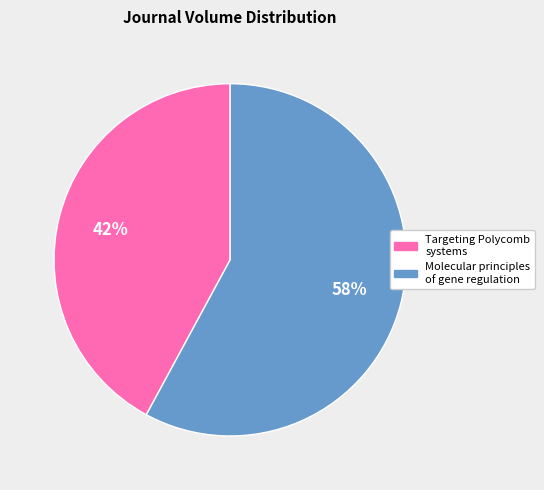

To the nearest percent, what is the difference between the largest and smallest slice percentages?

16%